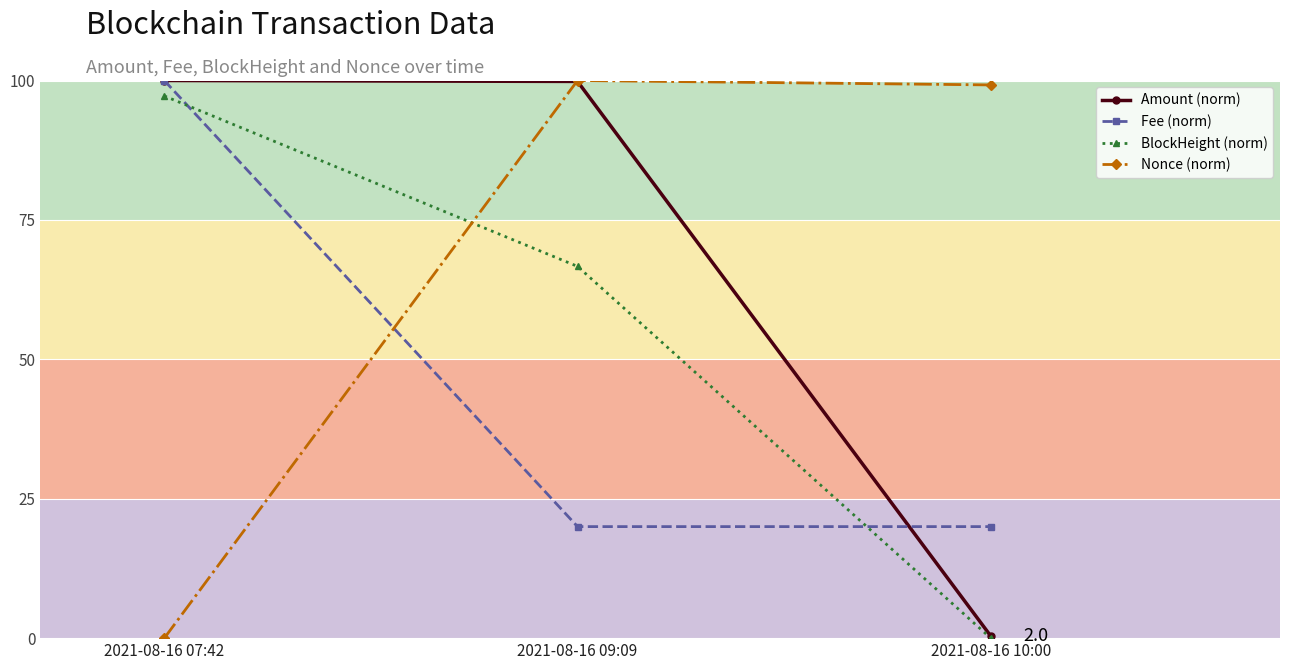

The value of BlockHeight (norm) at 2021-08-16 10:00 is 34.6. True or false?

False